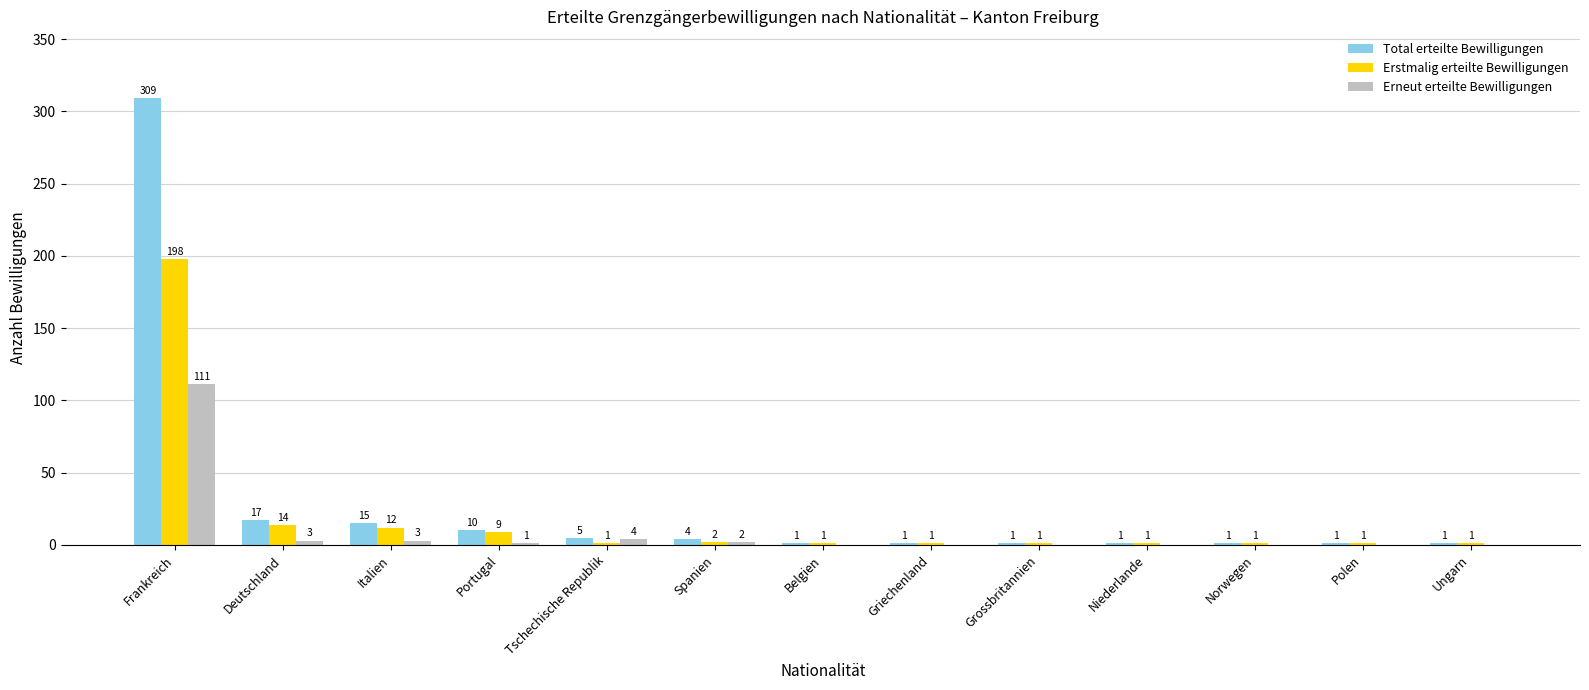

At which label is Erneut erteilte Bewilligungen closest to 55?

Tschechische Republik